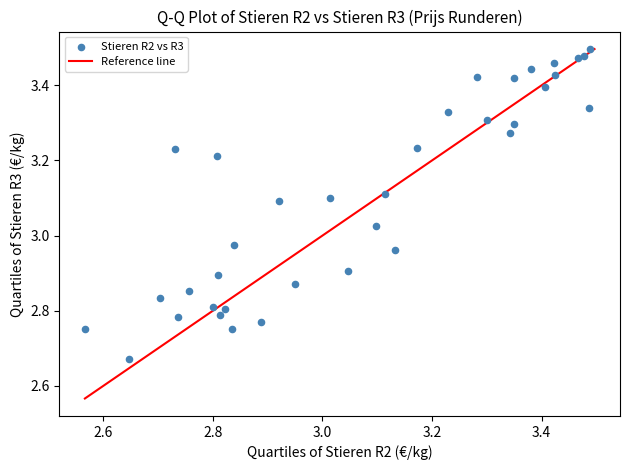

What is the range of X values (max minus min)?

0.9